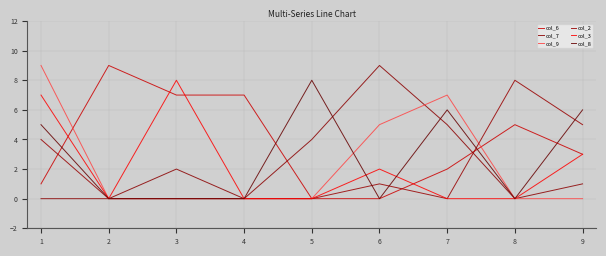

True or false: col_9 has more than 2 interior local peaks.

False